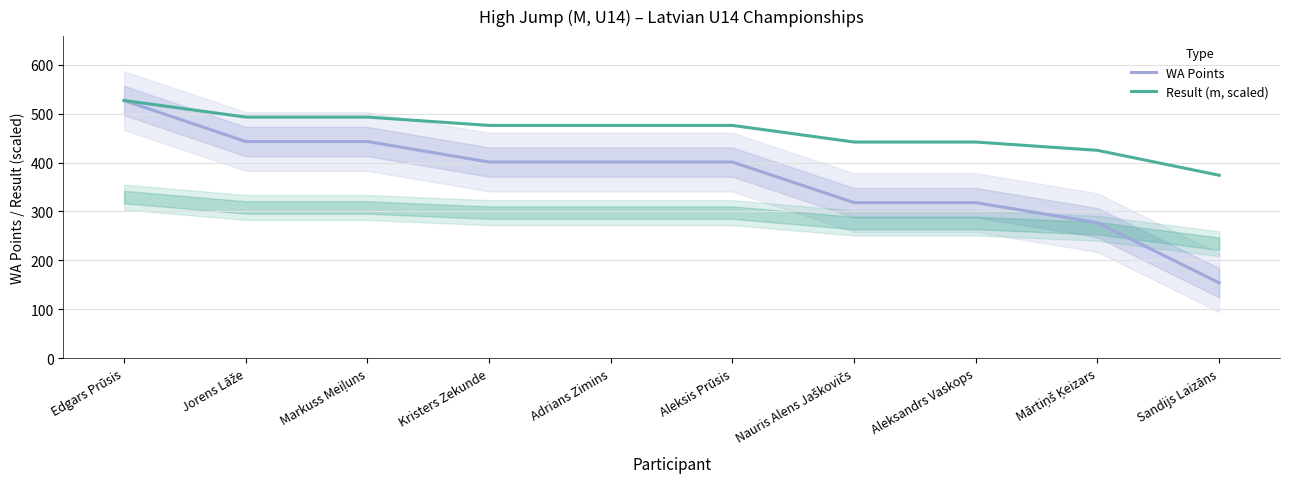

What is the label of the 3rd point from the left?

Markuss Meiļuns